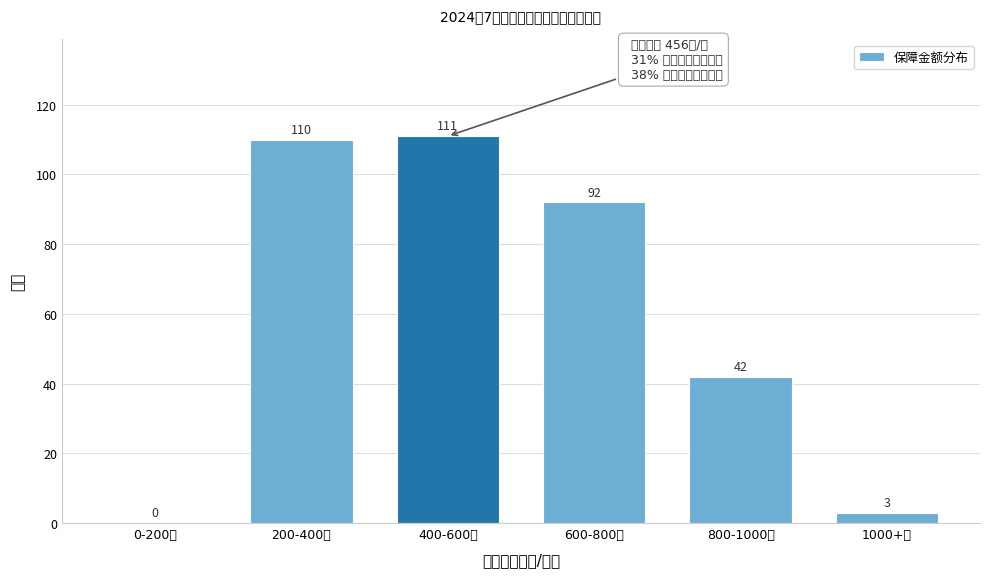

Reading left to right, list all the values displayed in this chart.

0-200元=0	200-400元=110	400-600元=111	600-800元=92	800-1000元=42	1000+元=3